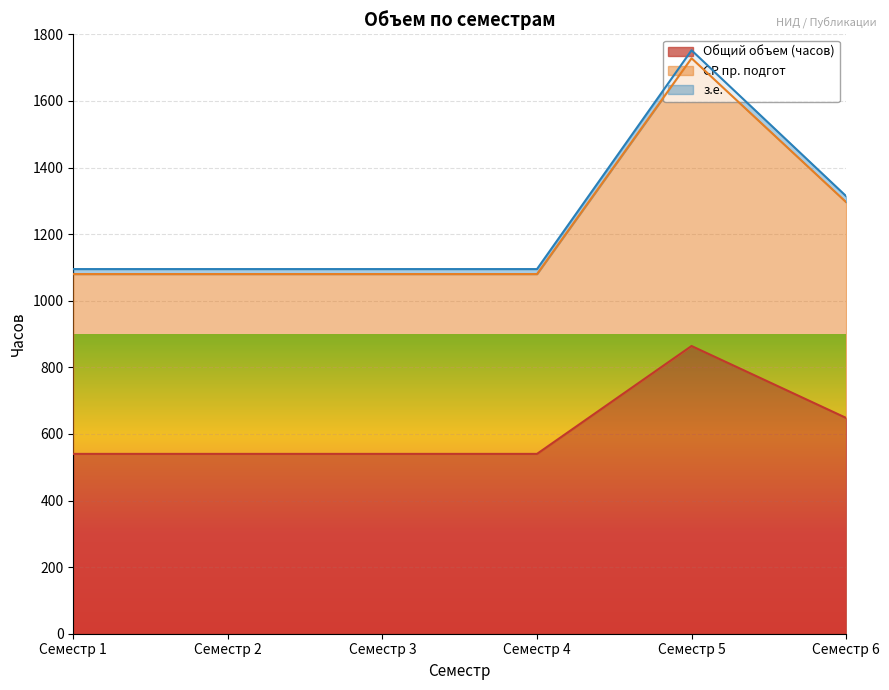

Is the value of з.е. at Семестр 2 greater than the value of СР пр. подгот at Семестр 2?

Yes